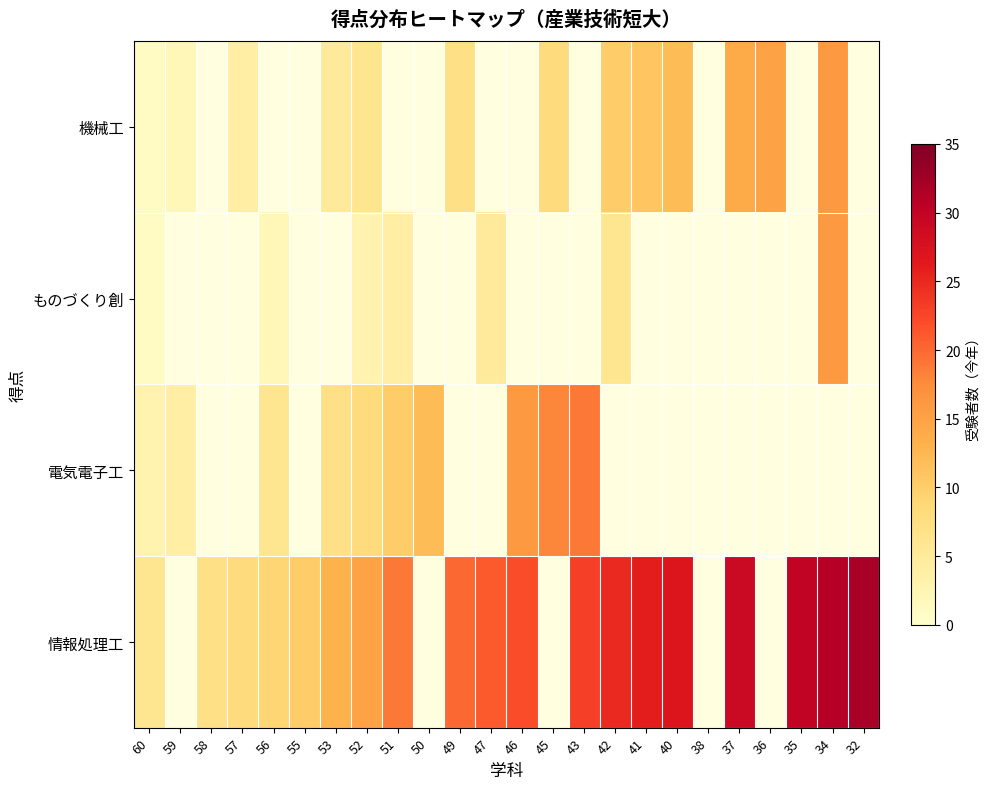

What is the minimum value shown in the chart?

1.0